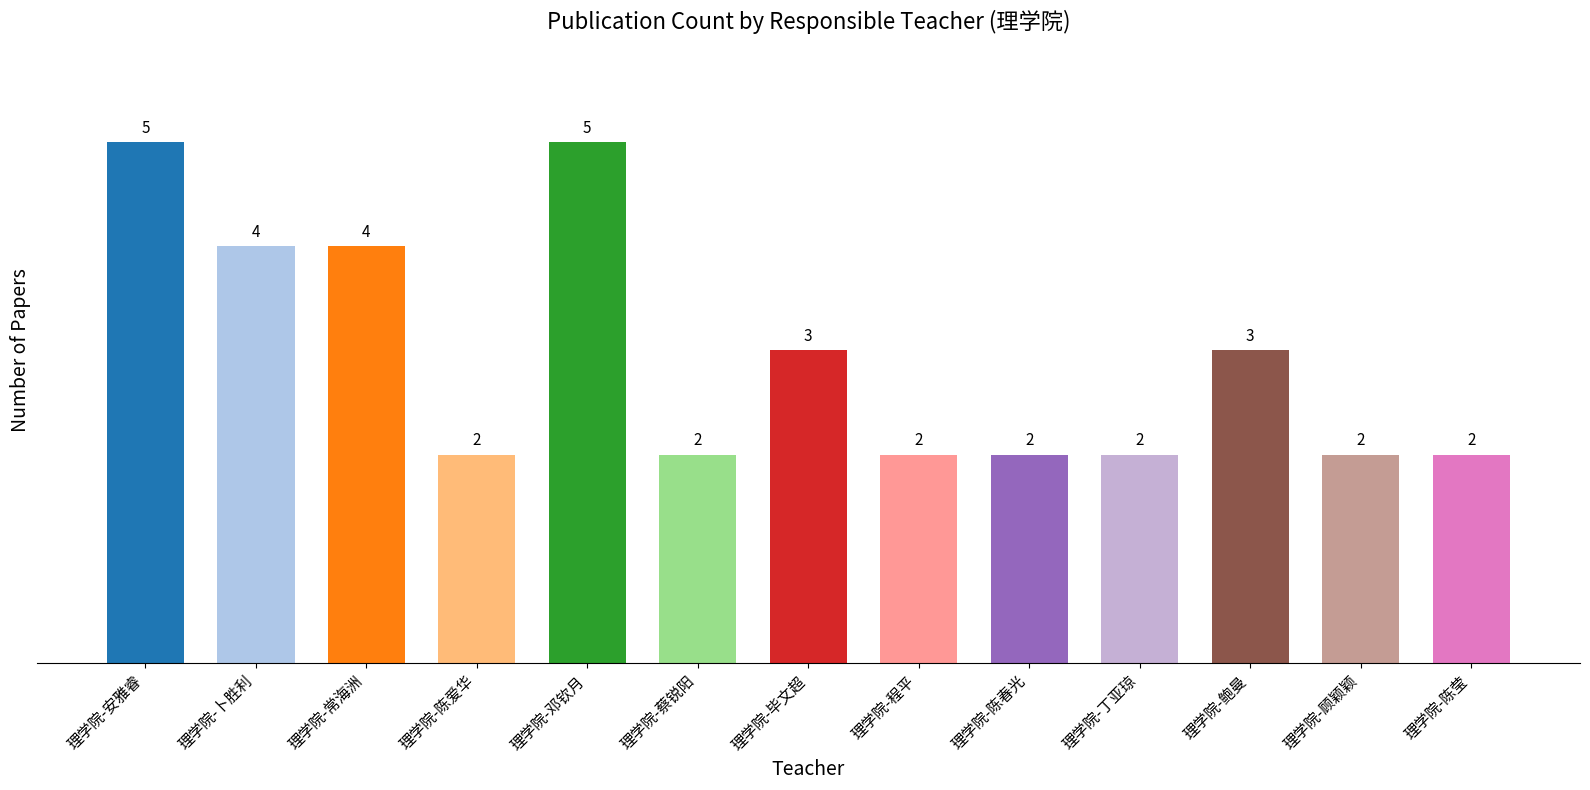

Read the value at 理学院-常海洲.

4